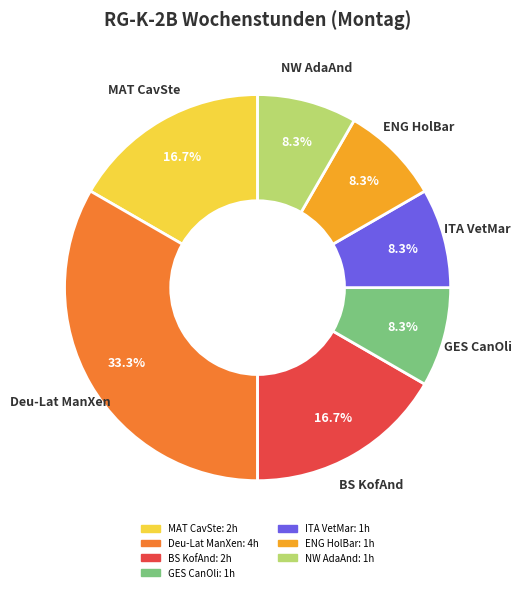

Is there a majority slice in this chart?

No